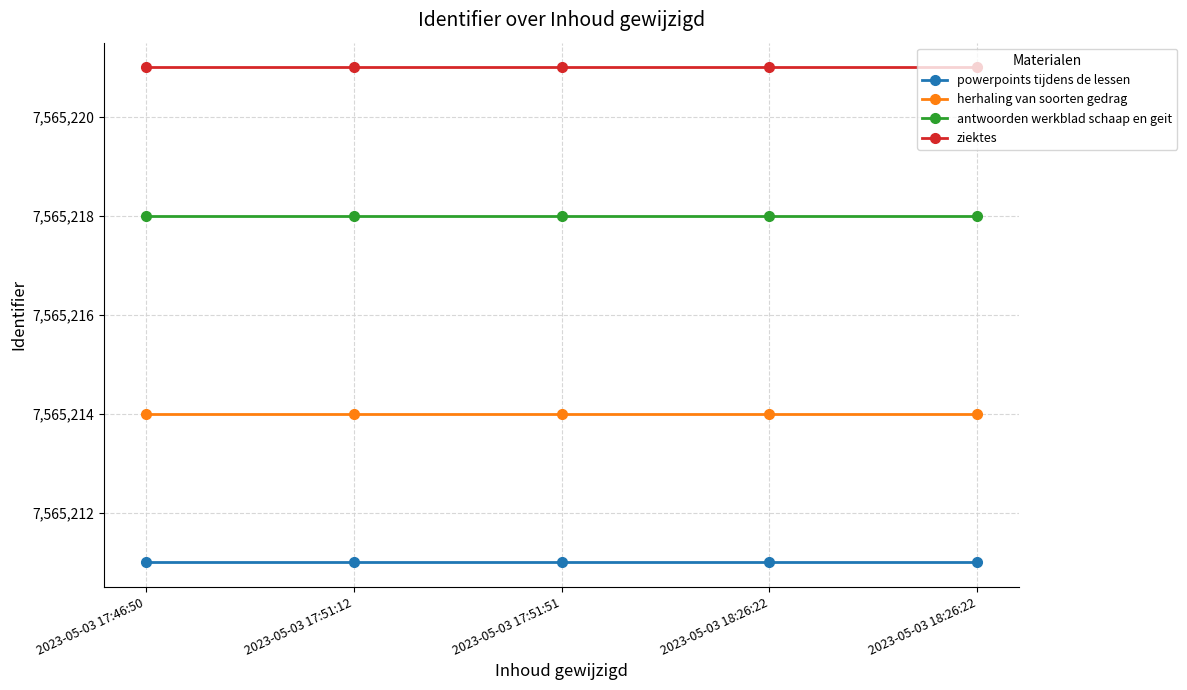

What are all the series names shown in the legend?

powerpoints tijdens de lessen, herhaling van soorten gedrag, antwoorden werkblad schaap en geit, ziektes